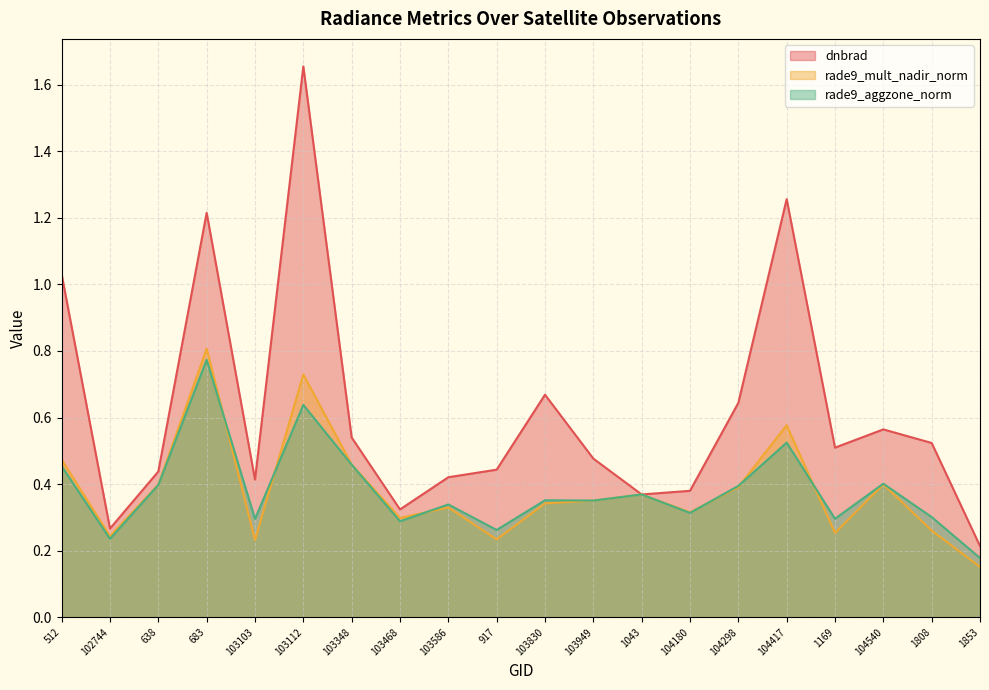

Count the rade9_aggzone_norm values in the range 0 to 1.

20